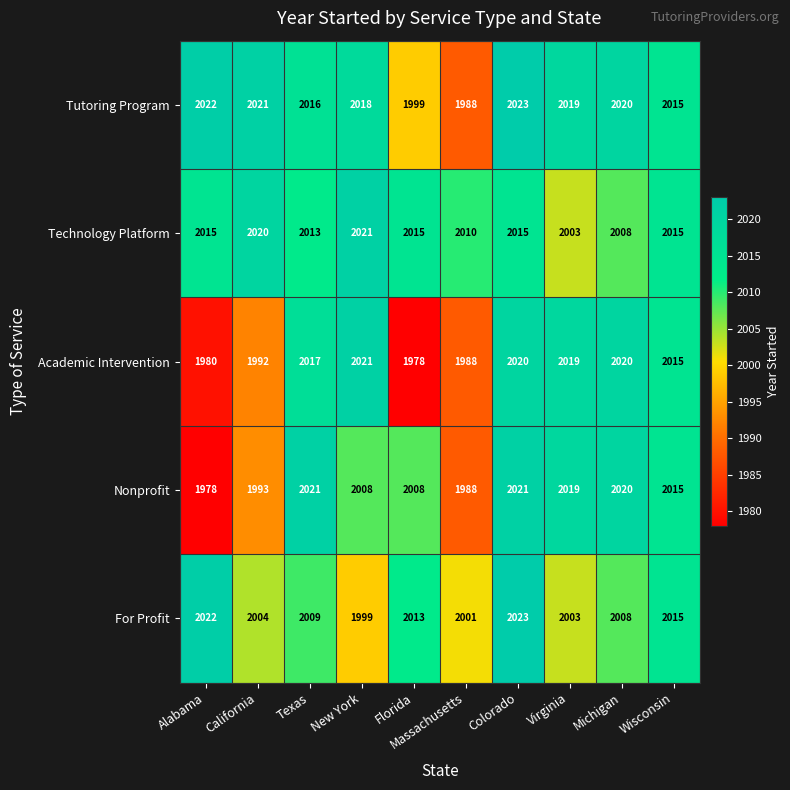

What is the difference between the For Profit values at California and Wisconsin?

11